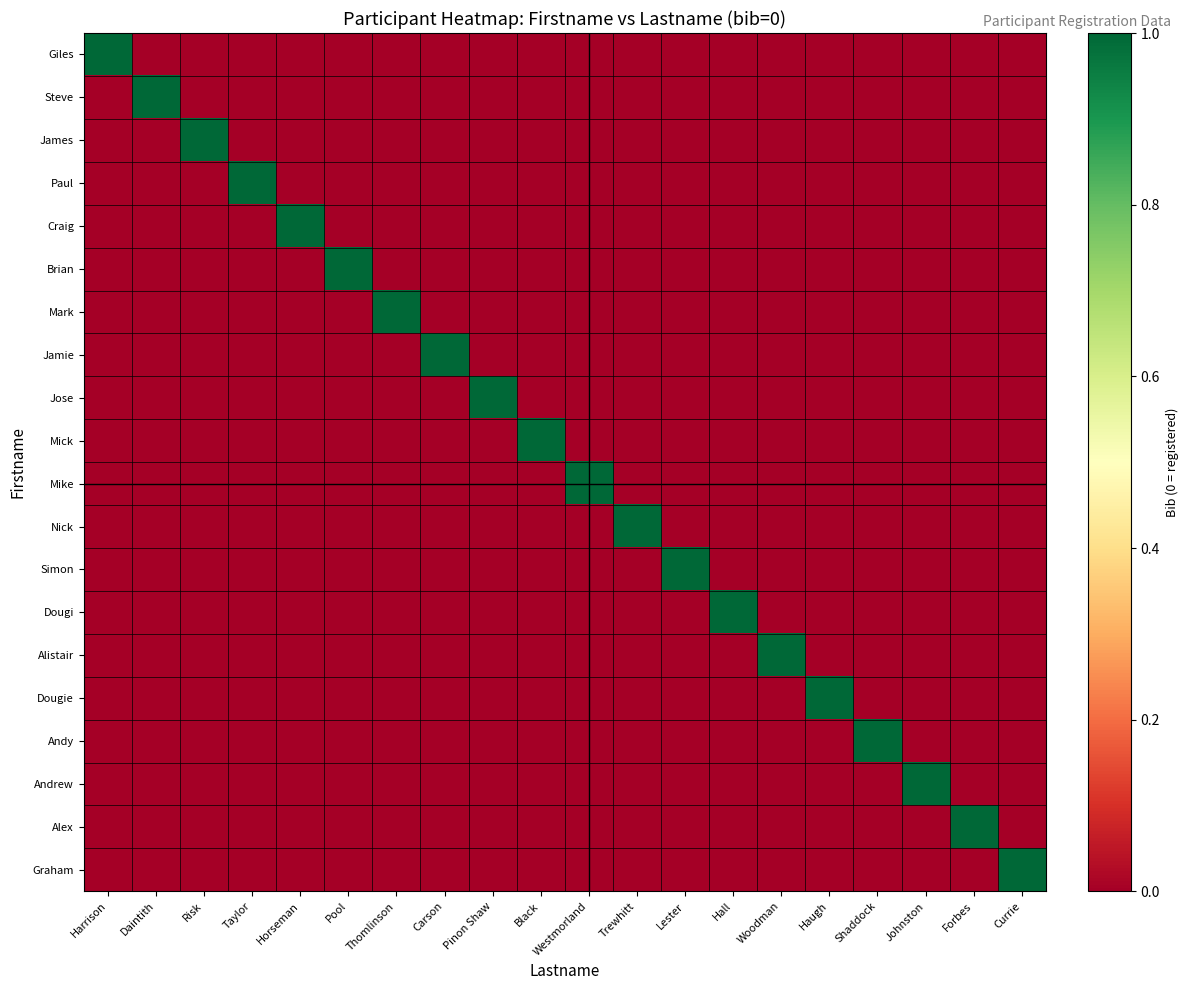

Rank the series by their maximum value, from lowest to highest.

Giles, Steve, James, Paul, Craig, Brian, Mark, Jamie, Jose, Mick, Mike, Nick, Simon, Dougi, Alistair, Dougie, Andy, Andrew, Alex, Graham